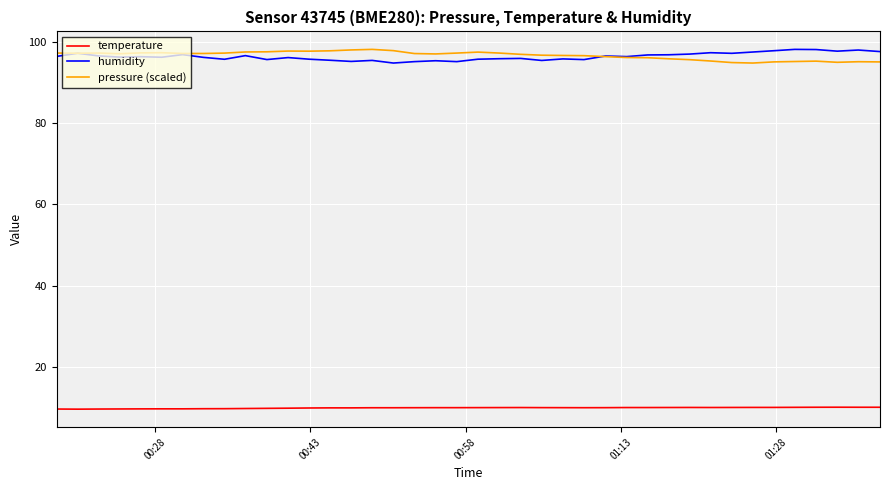

What is the difference between the second highest and second lowest values in the humidity series?

3.0